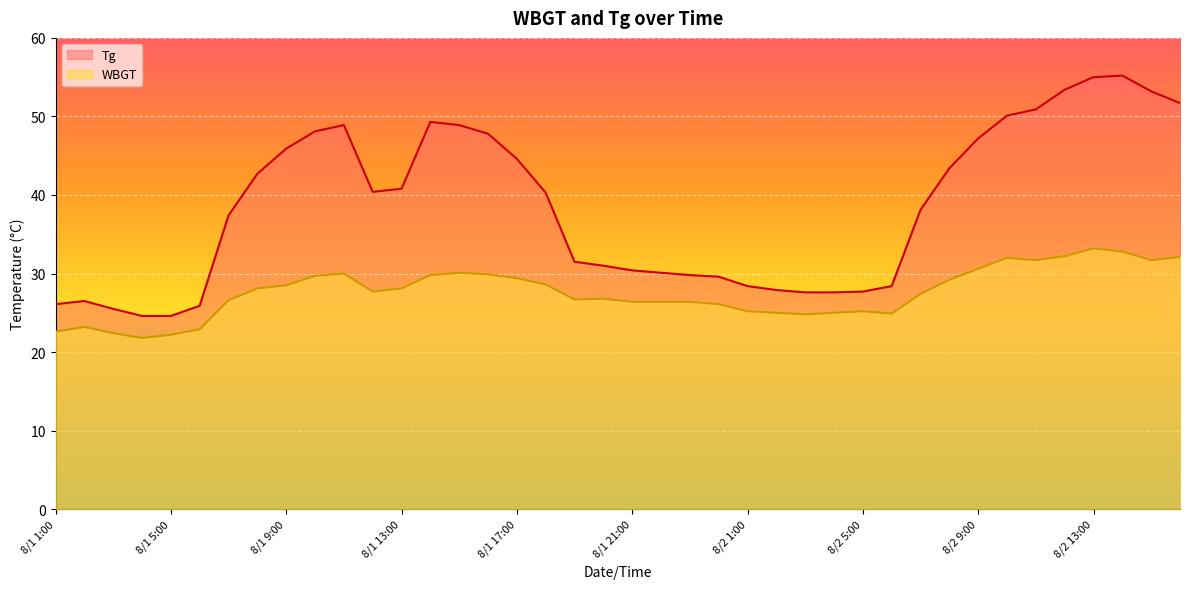

Rank the categories by Tg value from lowest to highest.

8/1 4:00, 8/1 5:00, 8/1 3:00, 8/1 6:00, 8/1 1:00, 8/1 2:00, 8/2 3:00, 8/2 4:00, 8/2 5:00, 8/2 2:00, 8/2 1:00, 8/2 6:00, 8/1 24:00, 8/1 23:00, 8/1 22:00, 8/1 21:00, 8/1 20:00, 8/1 19:00, 8/1 7:00, 8/2 7:00, 8/1 18:00, 8/1 12:00, 8/1 13:00, 8/1 8:00, 8/2 8:00, 8/1 17:00, 8/1 9:00, 8/2 9:00, 8/1 16:00, 8/1 10:00, 8/1 11:00, 8/1 15:00, 8/1 14:00, 8/2 10:00, 8/2 11:00, 8/2 16:00, 8/2 15:00, 8/2 12:00, 8/2 13:00, 8/2 14:00